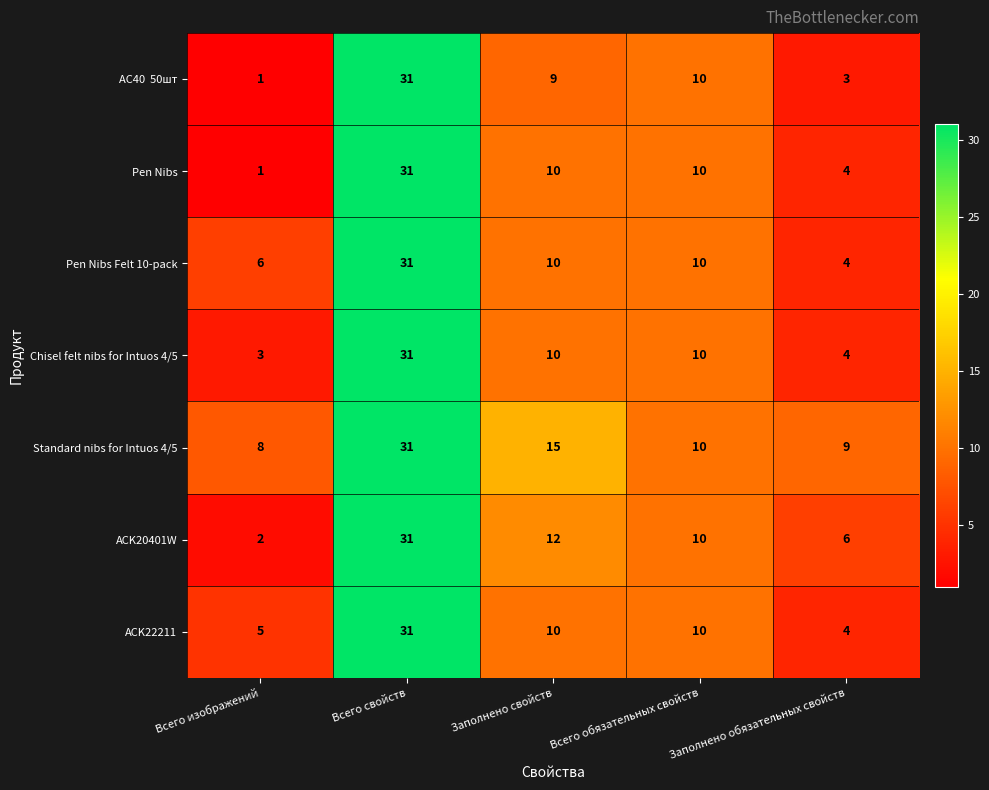

At how many categories does at least one series exceed 16?

1